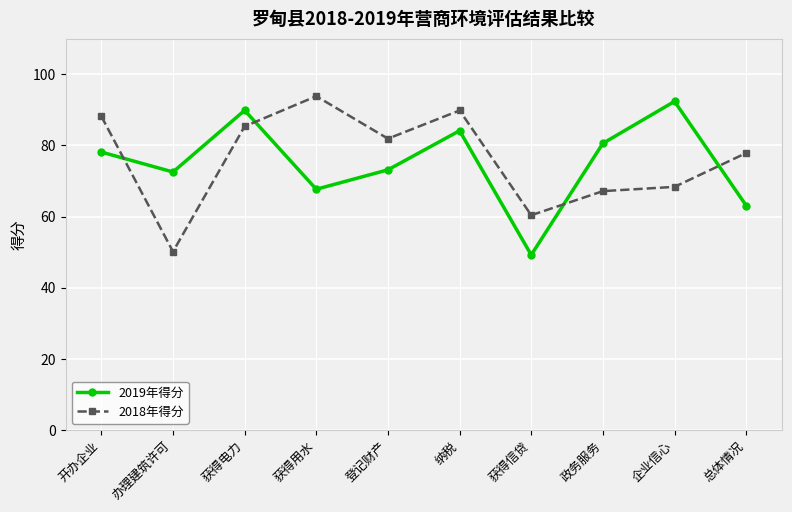

True or false: 2018年得分 and 2019年得分 cross at least once.

True